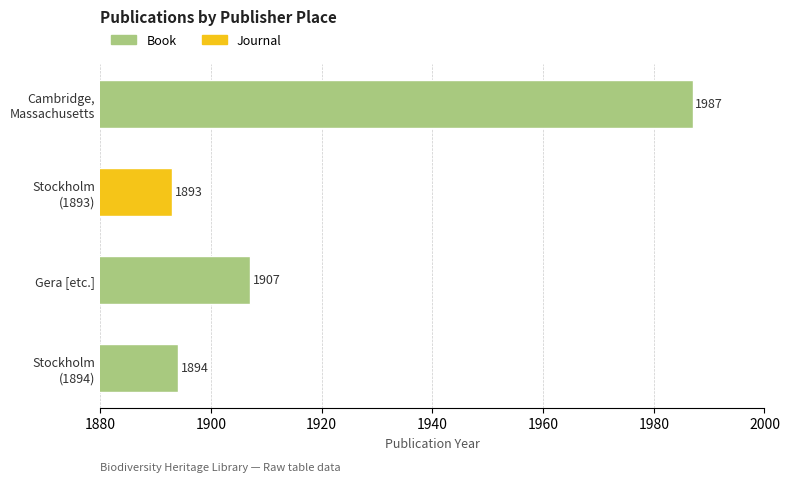

True or false: the data shows 3026 at Gera [etc.].

False